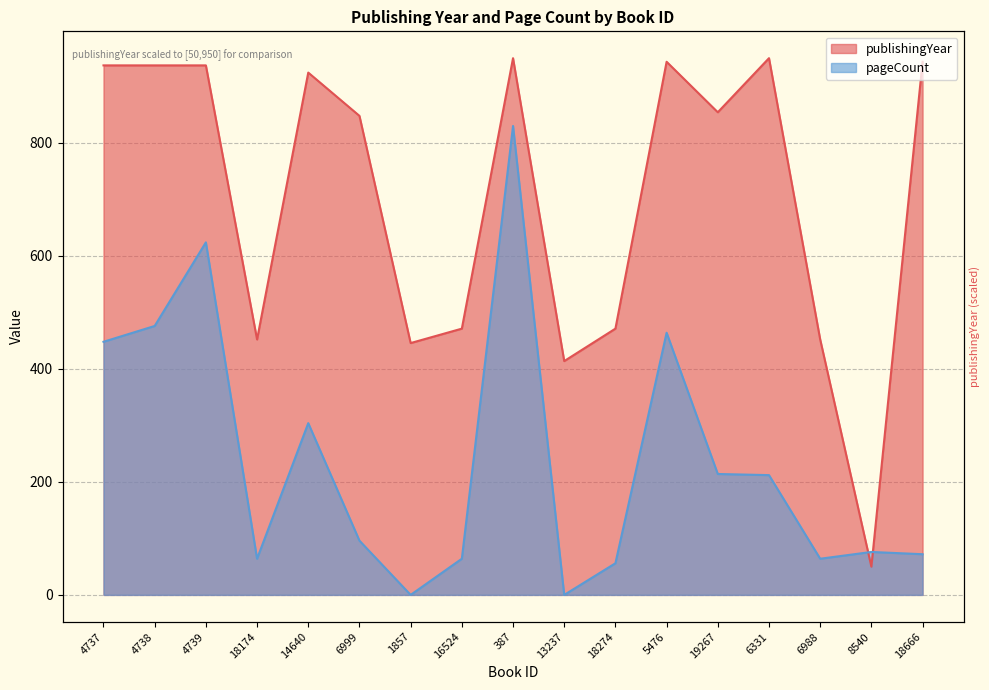

At which category does the chart reach its peak across all series?

387